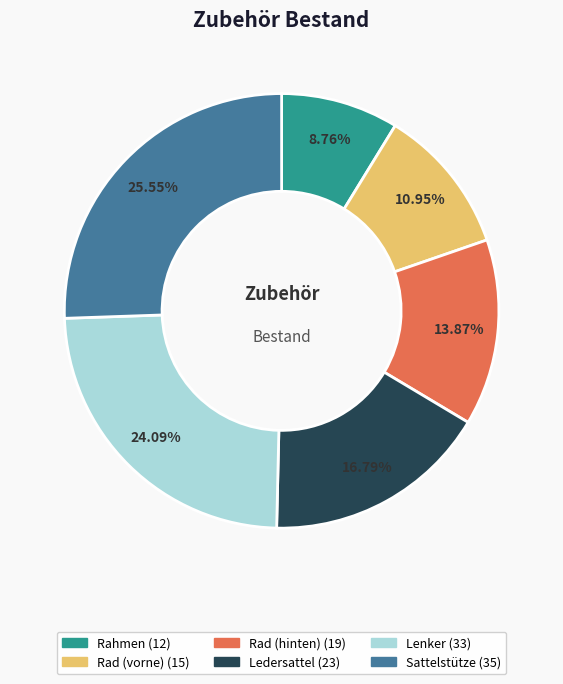

Which has a higher value, Sattelstütze or Rad (vorne)?

Sattelstütze